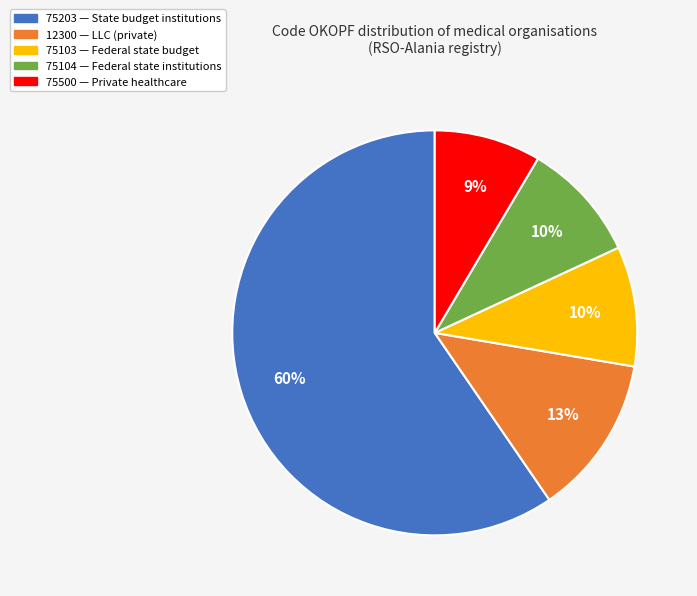

Combined, do 75104 and 75103 account for over 50%?

No